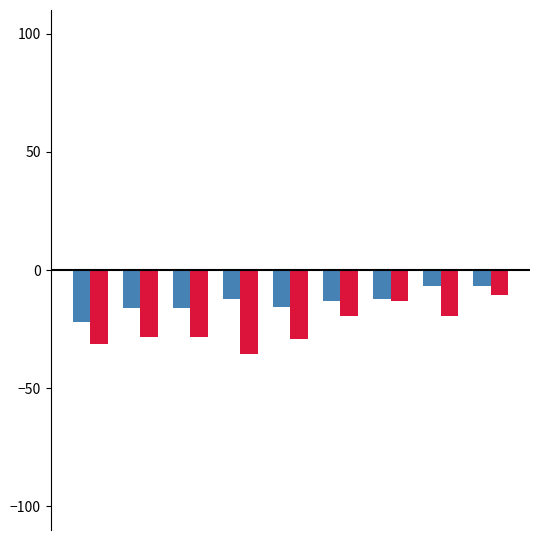

What is the maximum value shown in the chart?

-6.7